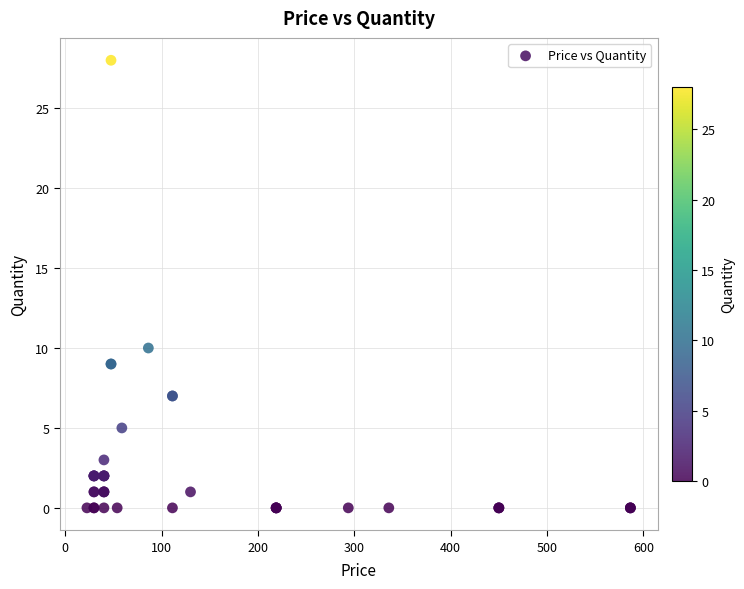

What Y value in the scatter plot is closest to 14?

10